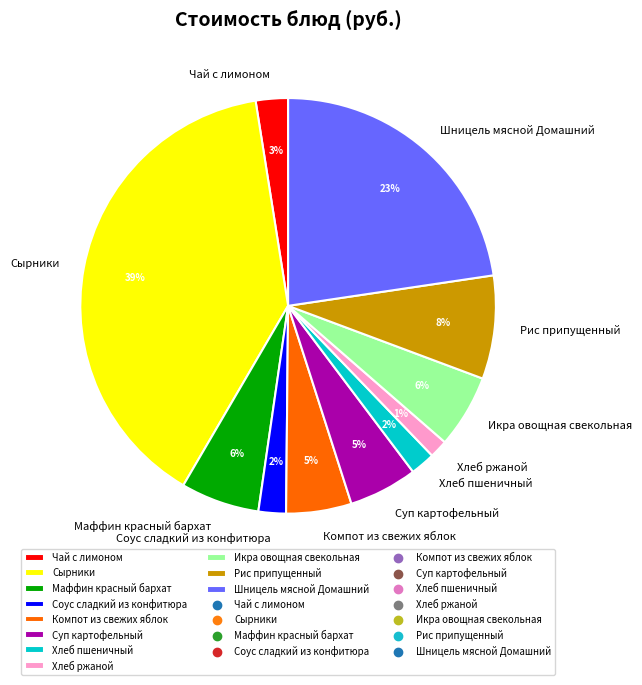

Is it true that Шницель мясной Домашний is 10% of the pie?

False